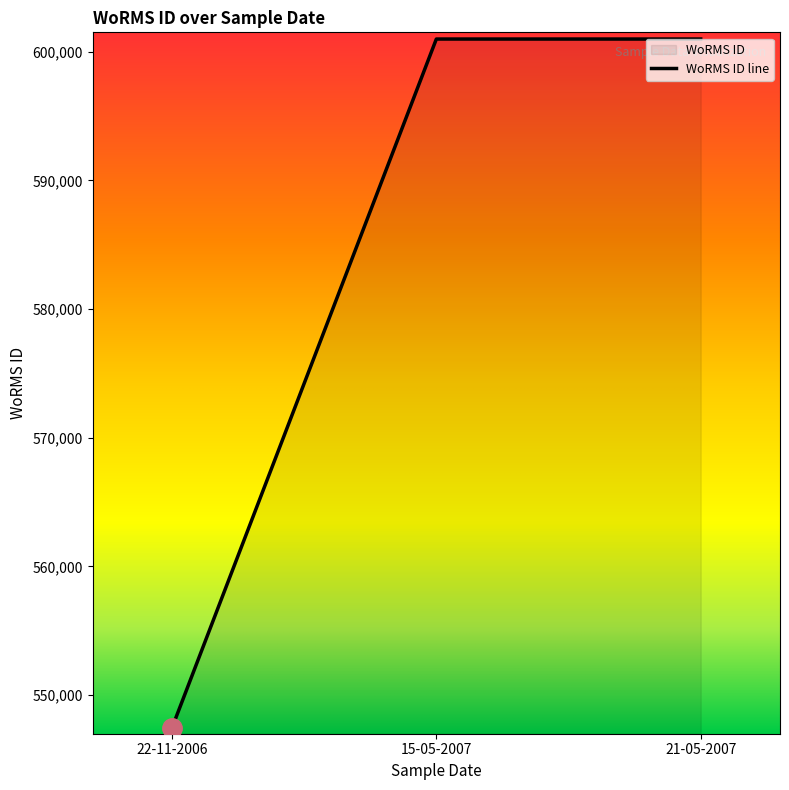

Is it true that the value at 15-05-2007 is 600979?

True